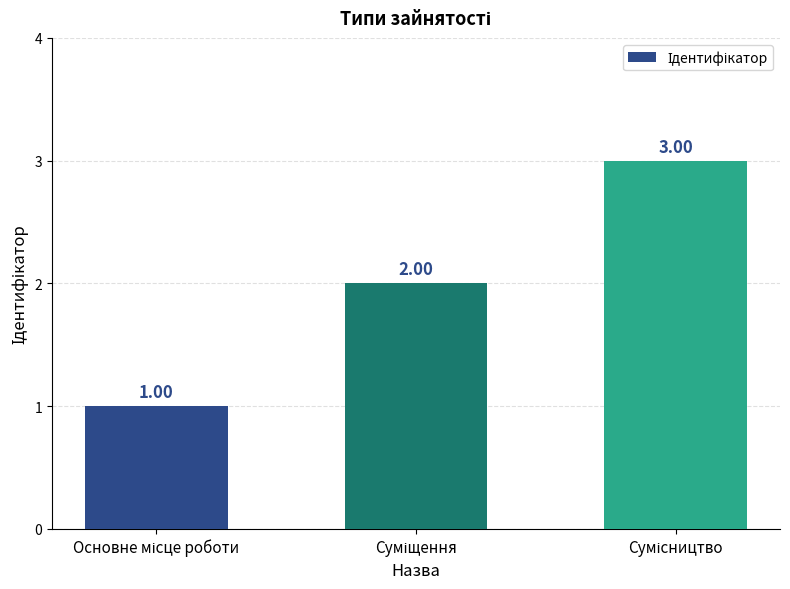

What is the sum of all values?

6